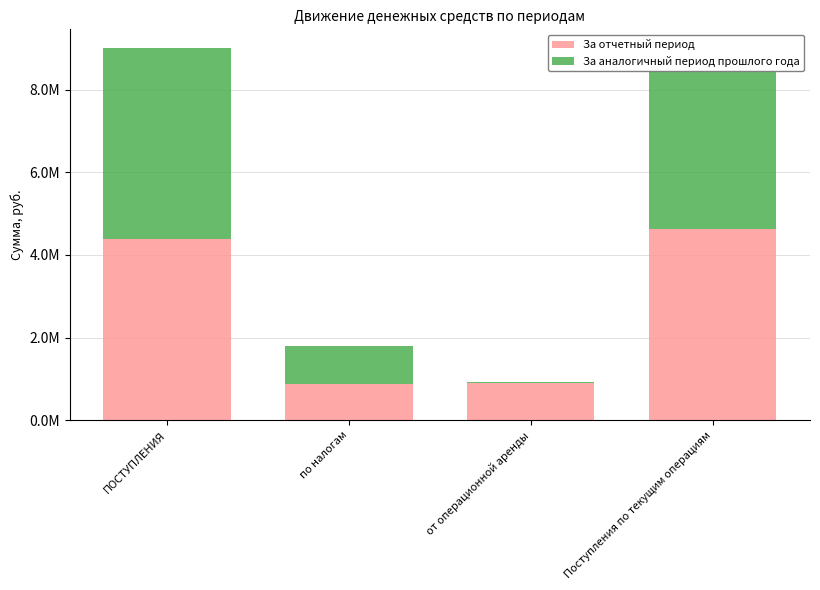

Are the bars grouped side by side (vs. stacked)?

No